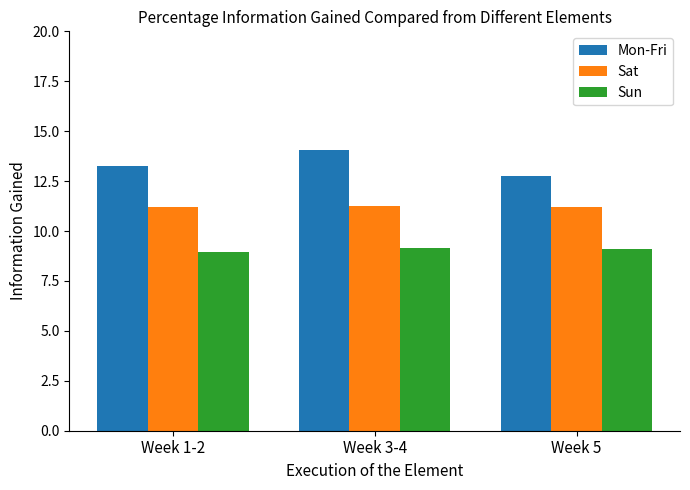

What are all the series names shown in the legend?

Mon-Fri, Sat, Sun